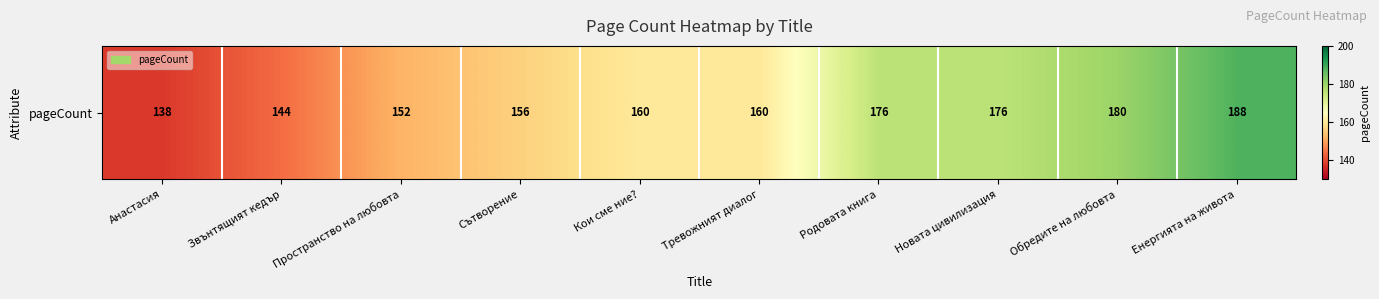

What is the change in value from Пространство на любовта to Обредите на любовта?

+28